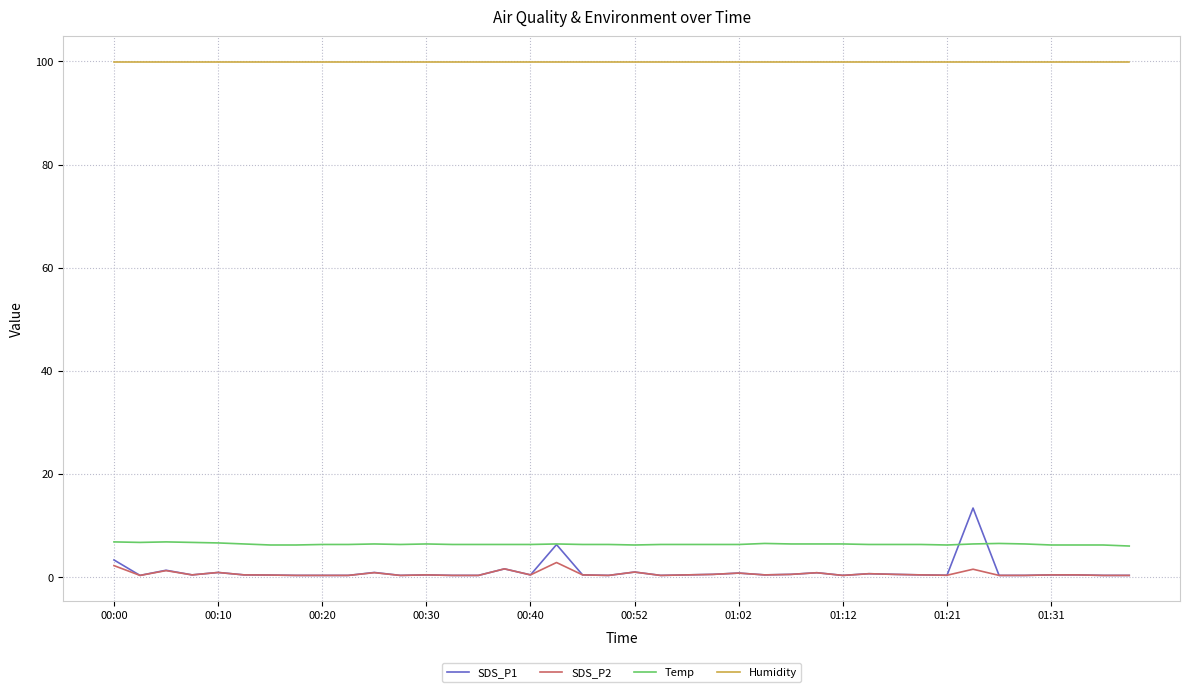

How many lines are shown in the chart?

4